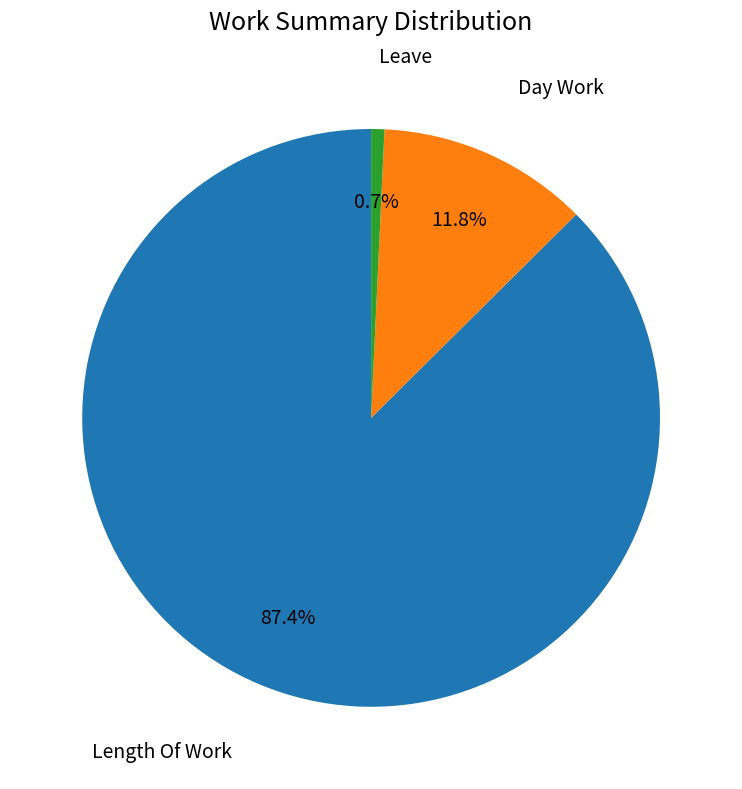

Count the number of slices in the pie.

3